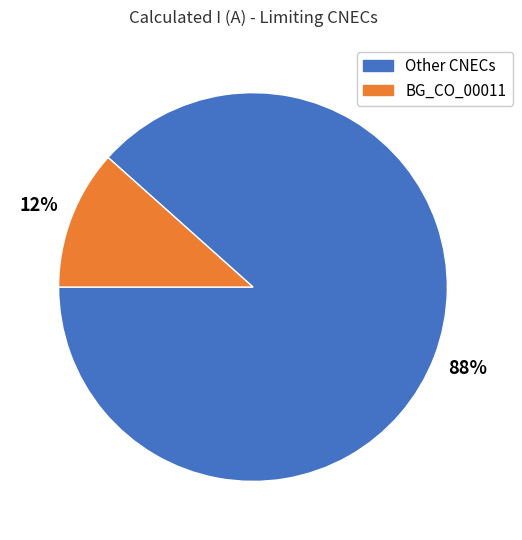

Is there a majority slice in this chart?

Yes